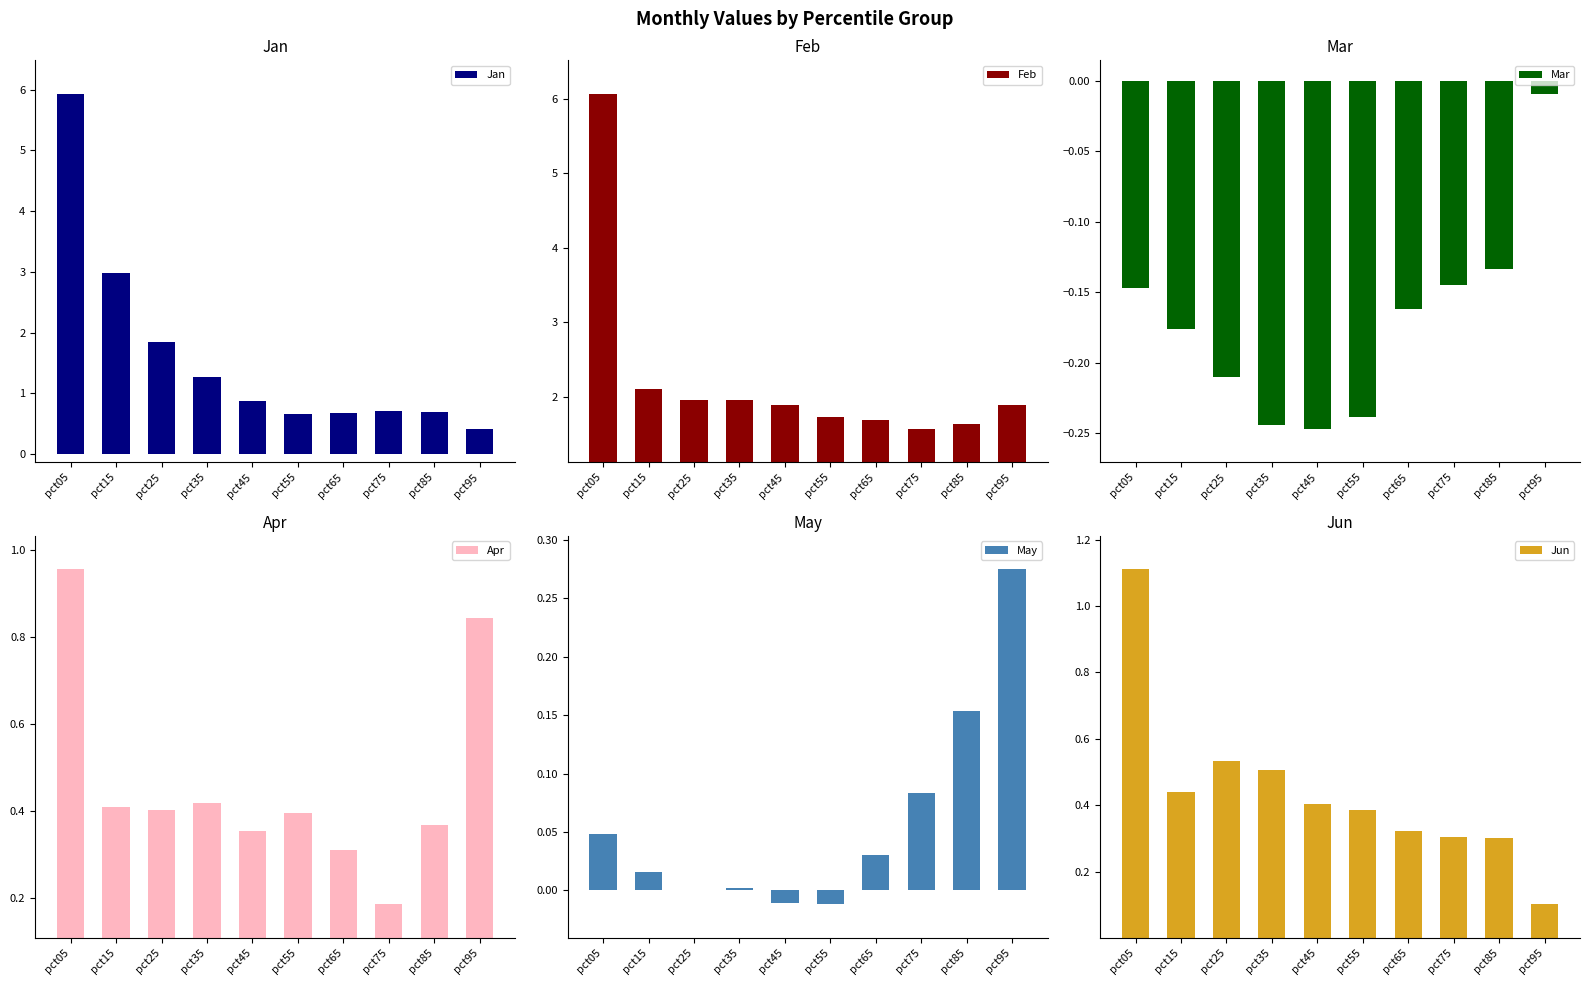

What is the value of the Feb bar at the 8th from the left?

1.6